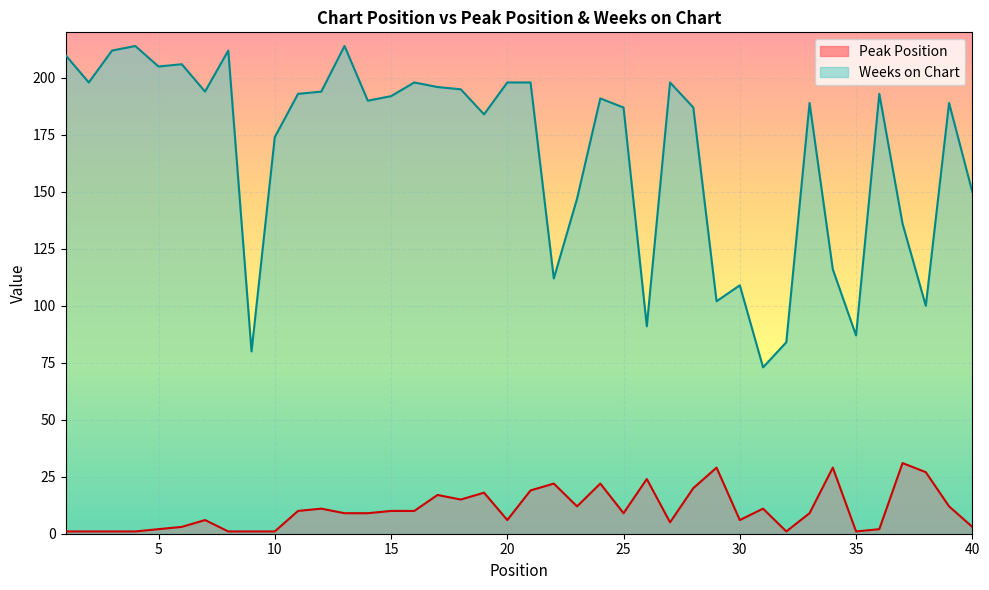

How many data points in Weeks on Chart are above 191?

19